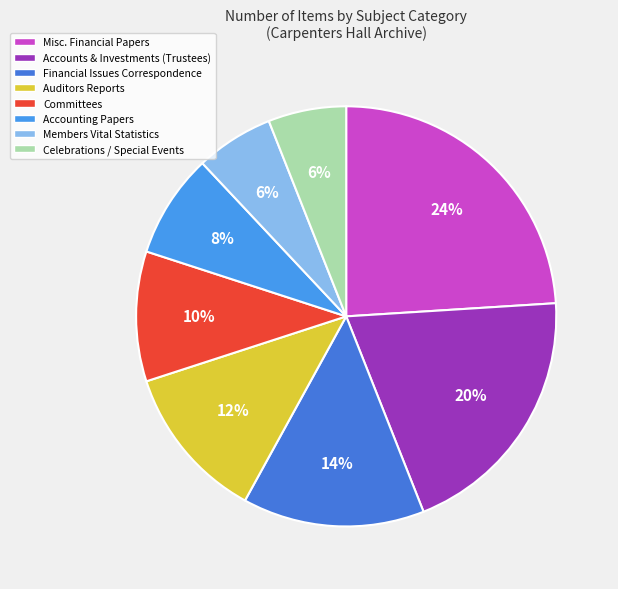

What percentage is the Accounts & Investments (Trustees) slice, to the nearest percent?

20%